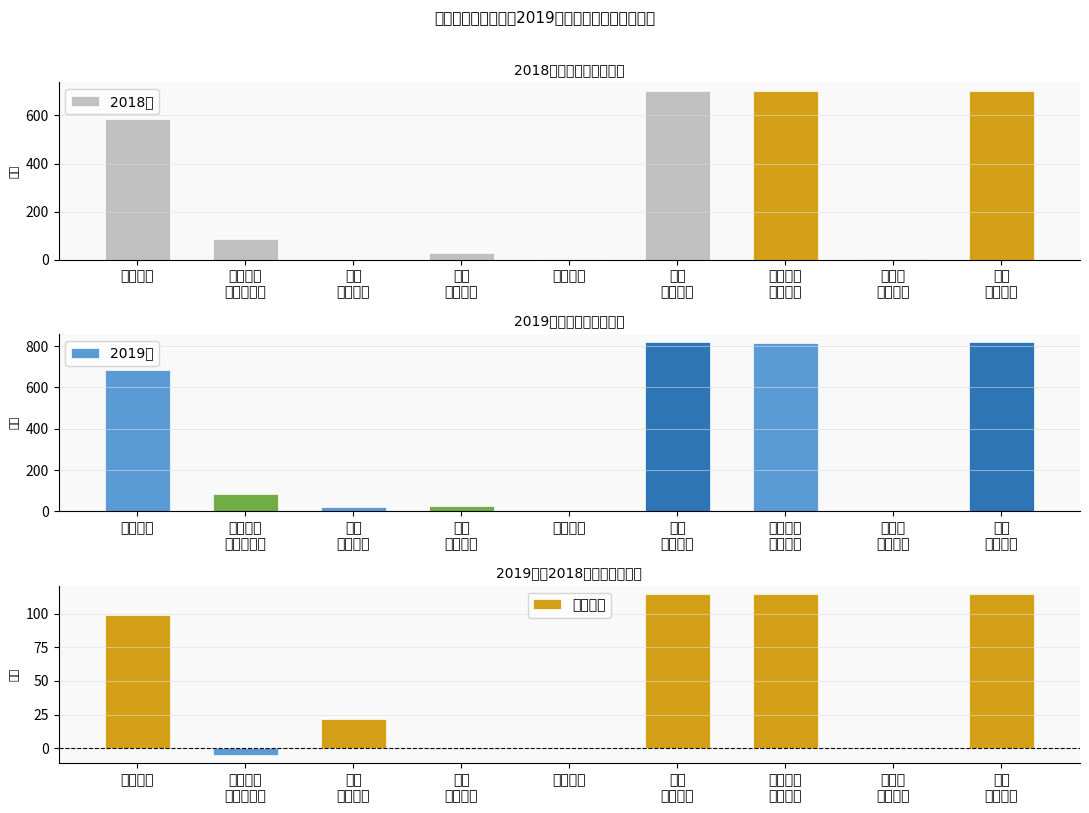

Which series has the largest range (max minus min)?

2019年